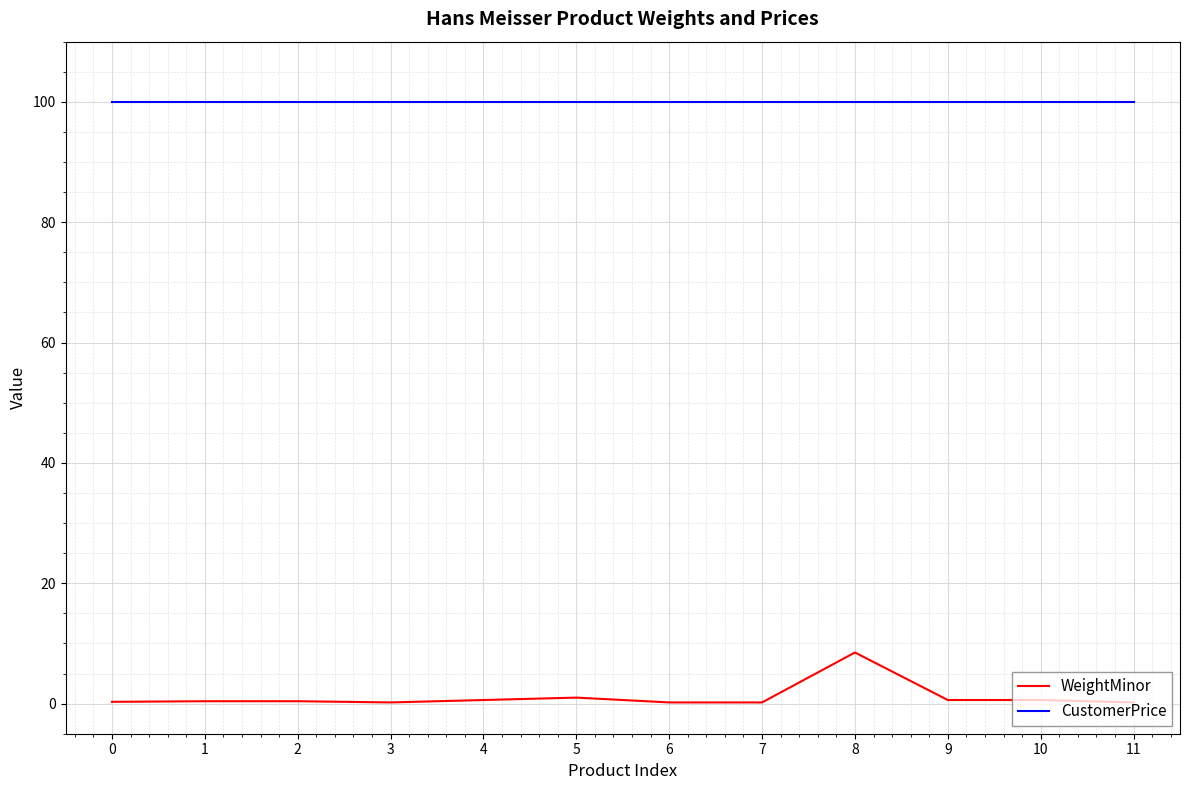

Rank the series at 5 from lowest to highest value.

WeightMinor, CustomerPrice